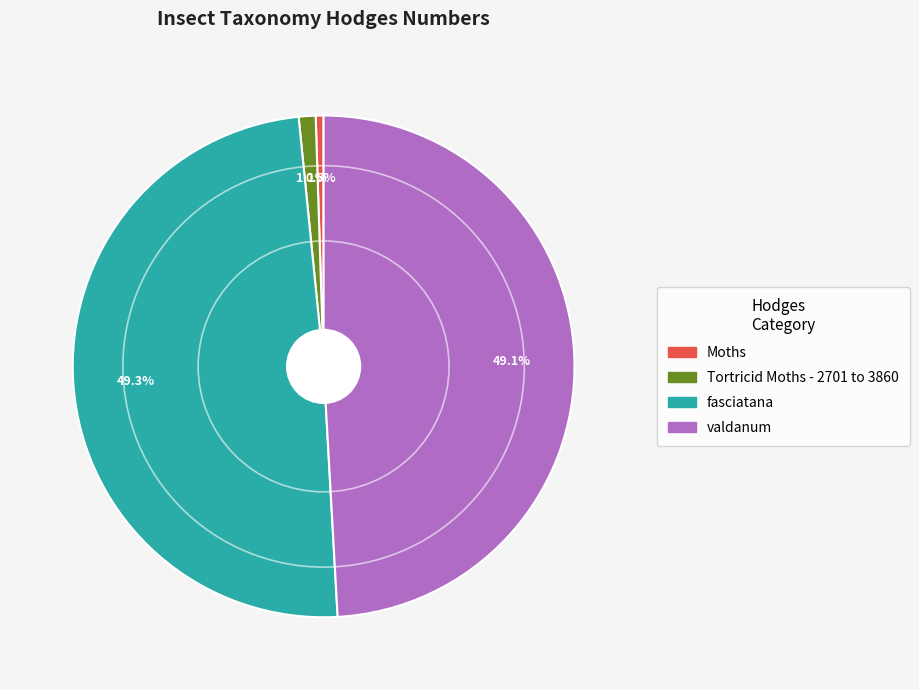

What is the smallest slice in the pie chart?

Moths